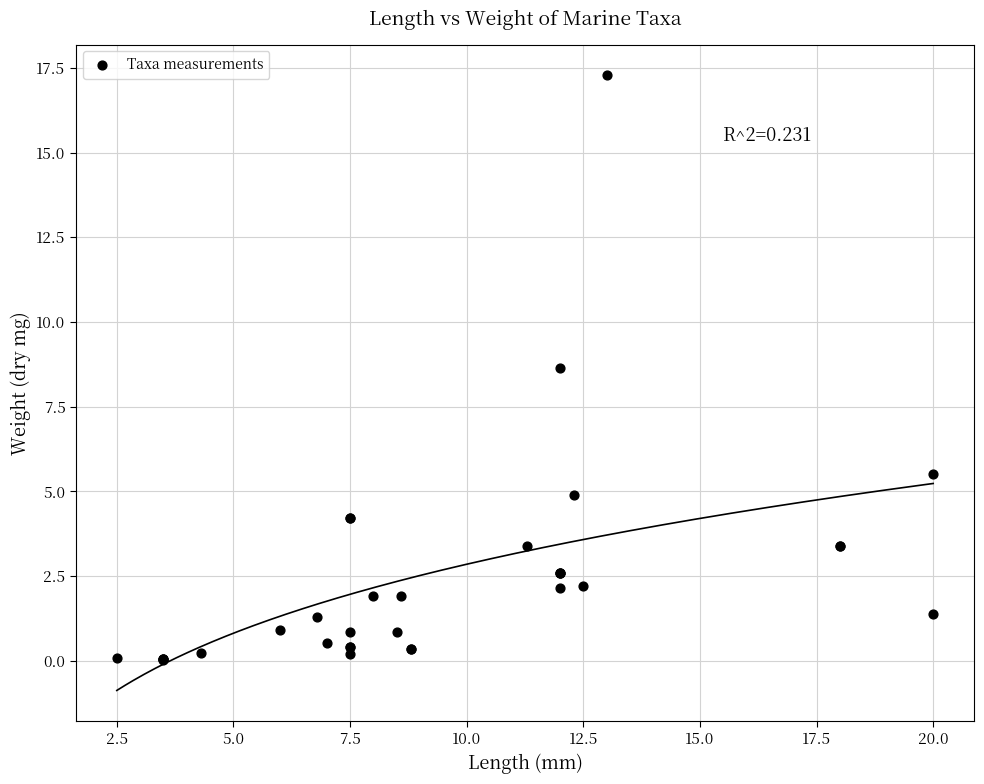

What Y value in the scatter plot is closest to 8?

8.6